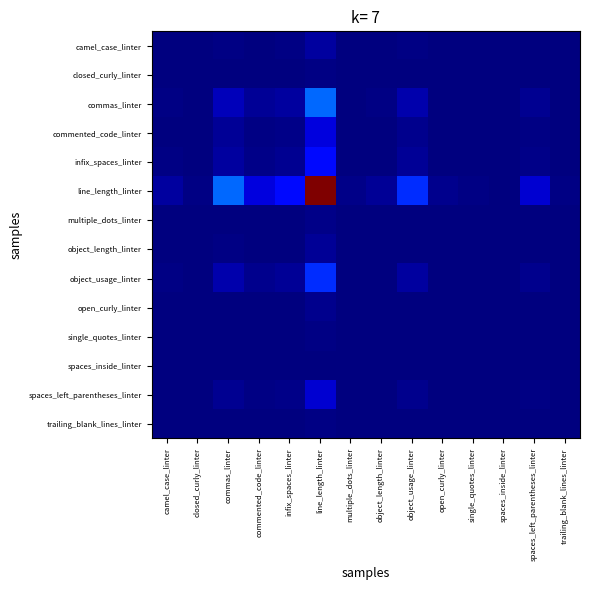

Which series has the largest total across all categories?

line_length_linter